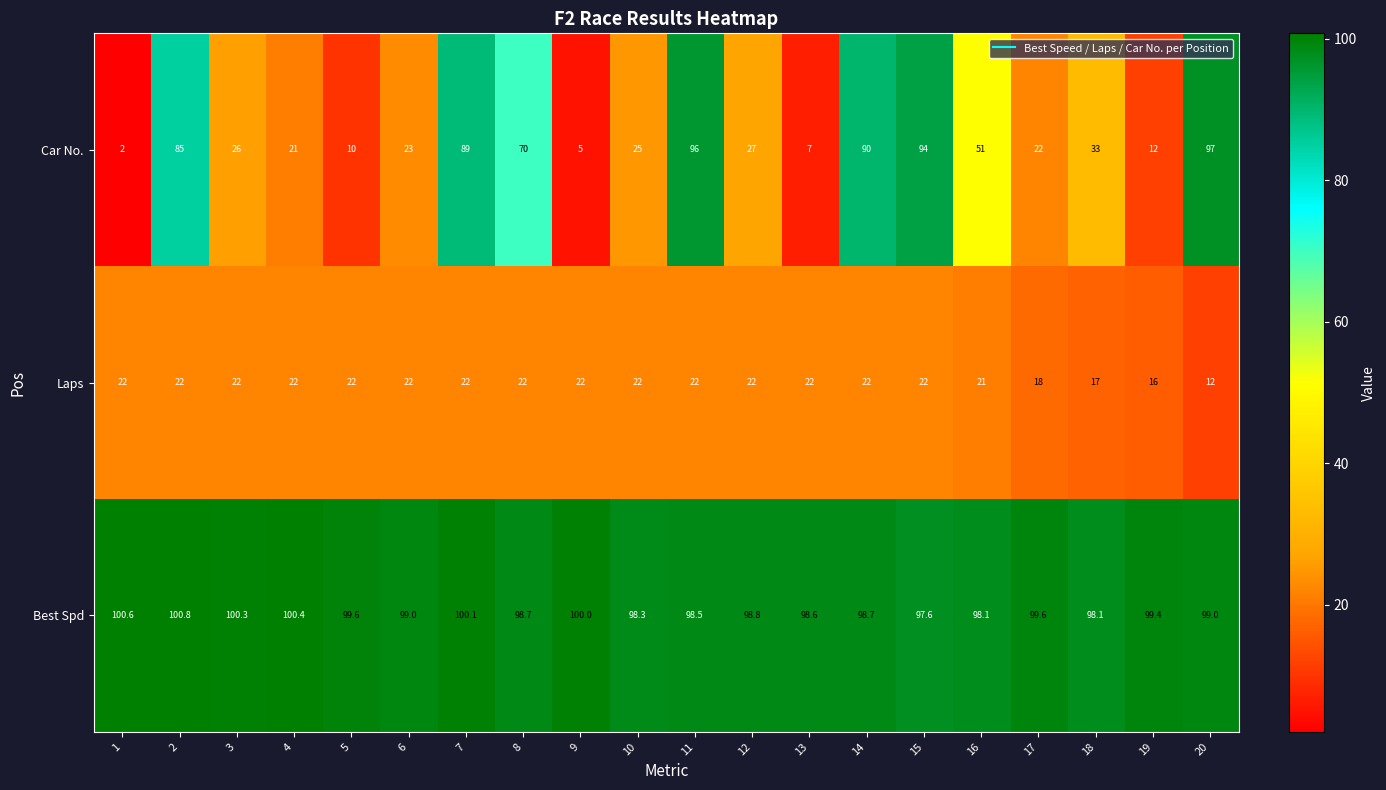

Where is Laps nearest to the value 17?

18